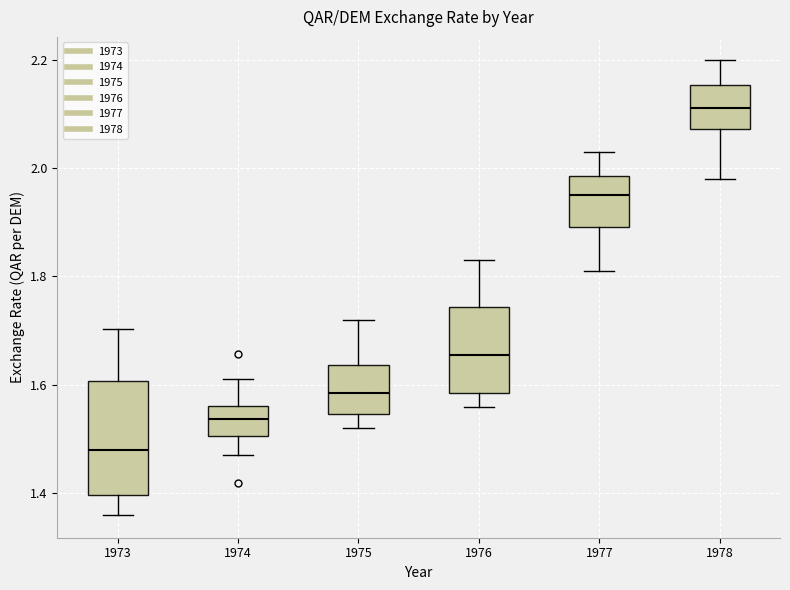

Which box is the tallest, from its lower edge to its upper edge?

1973